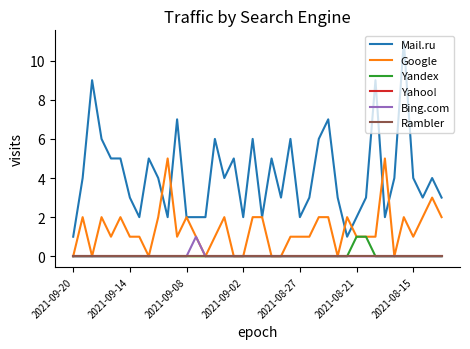

True or false: Yahoo! has more than 1 points higher than both neighbors.

False